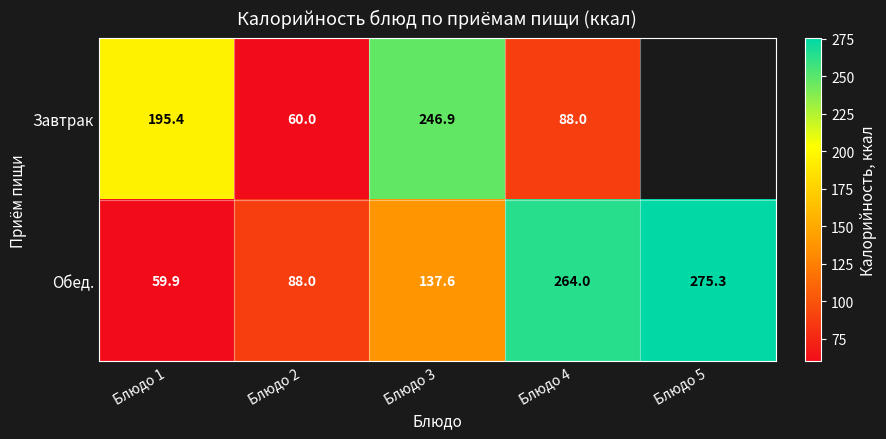

At how many categories does at least one series exceed 203?

3